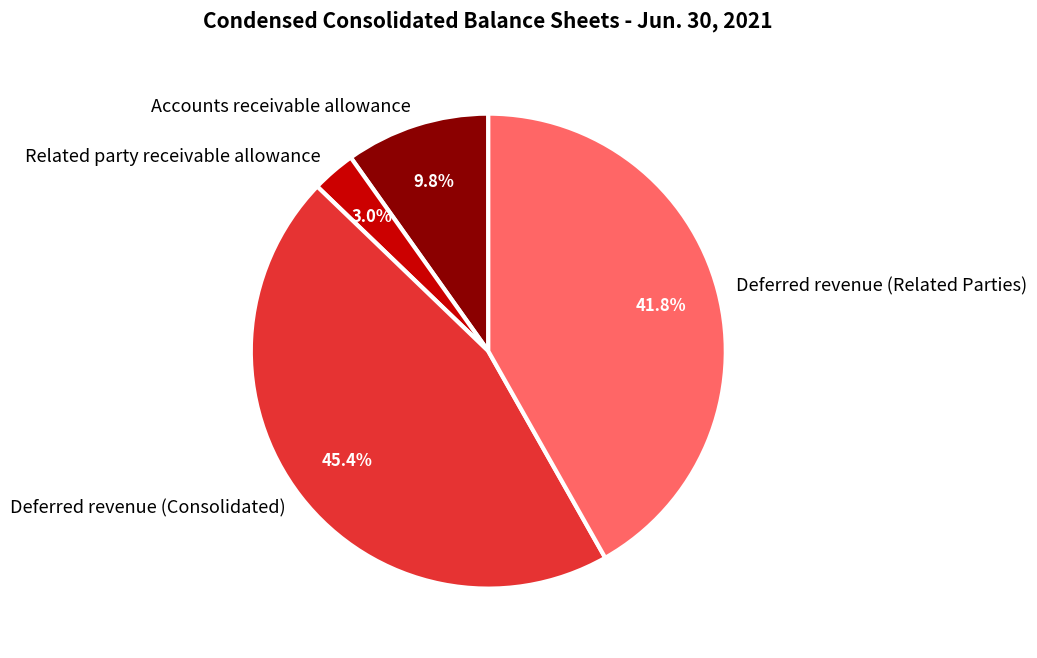

True or false: Related party receivable allowance accounts for 9% of the total.

False